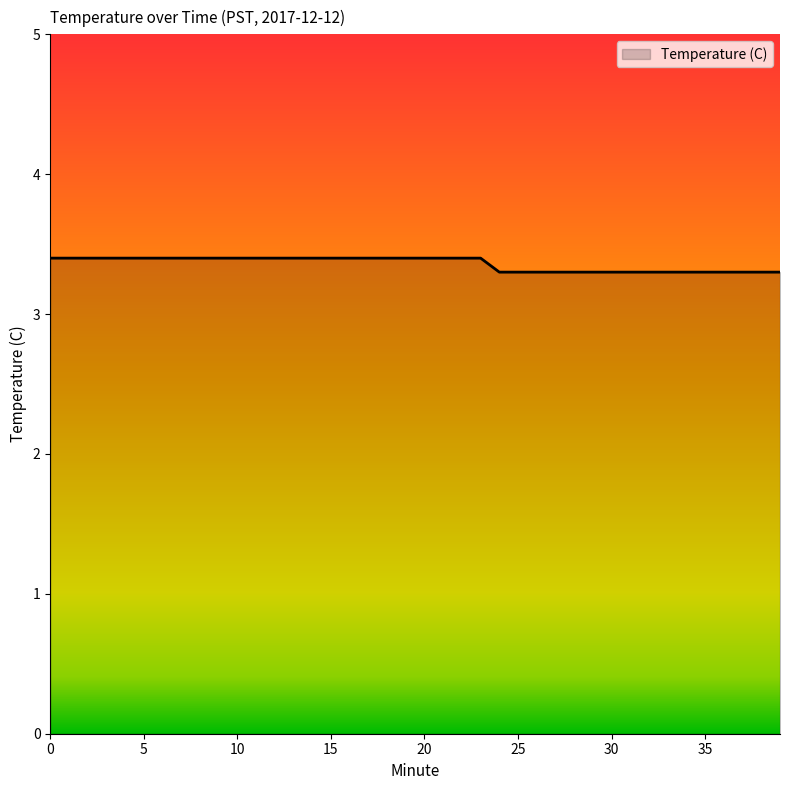

What is the greatest value displayed?

3.4